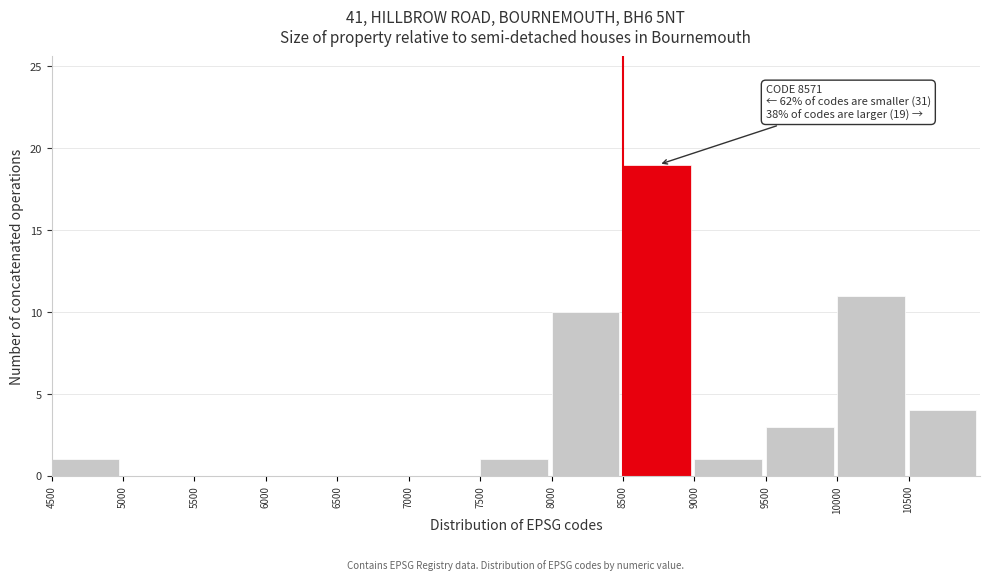

Over which range of the x-axis is the bar tallest?

8500 to 9000